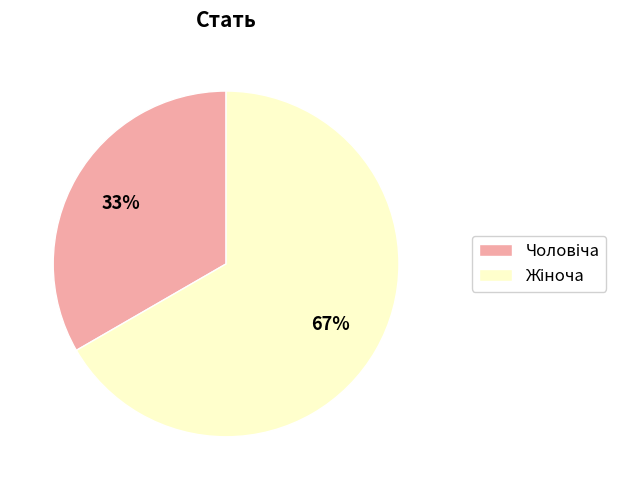

To the nearest percent, what is the average slice percentage?

50%